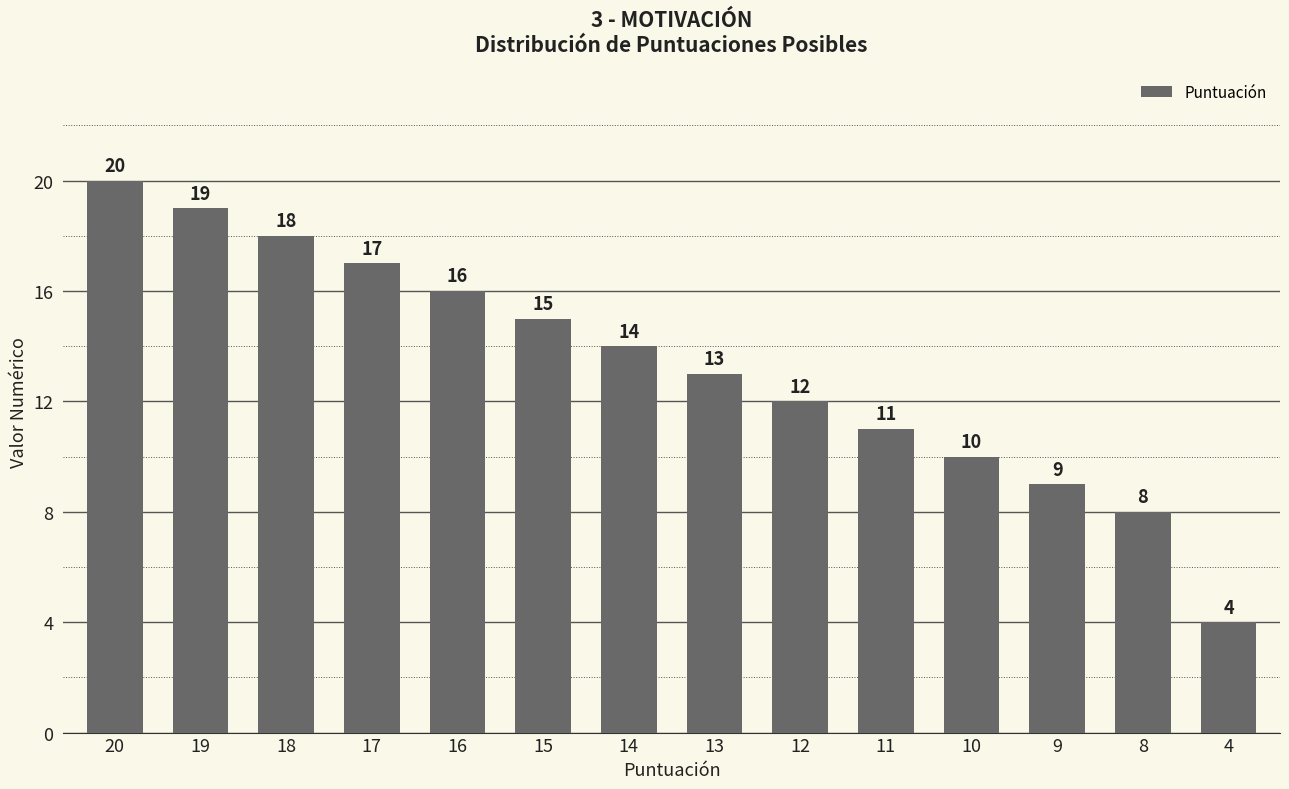

What is the value of the 13th bar from the left?

8